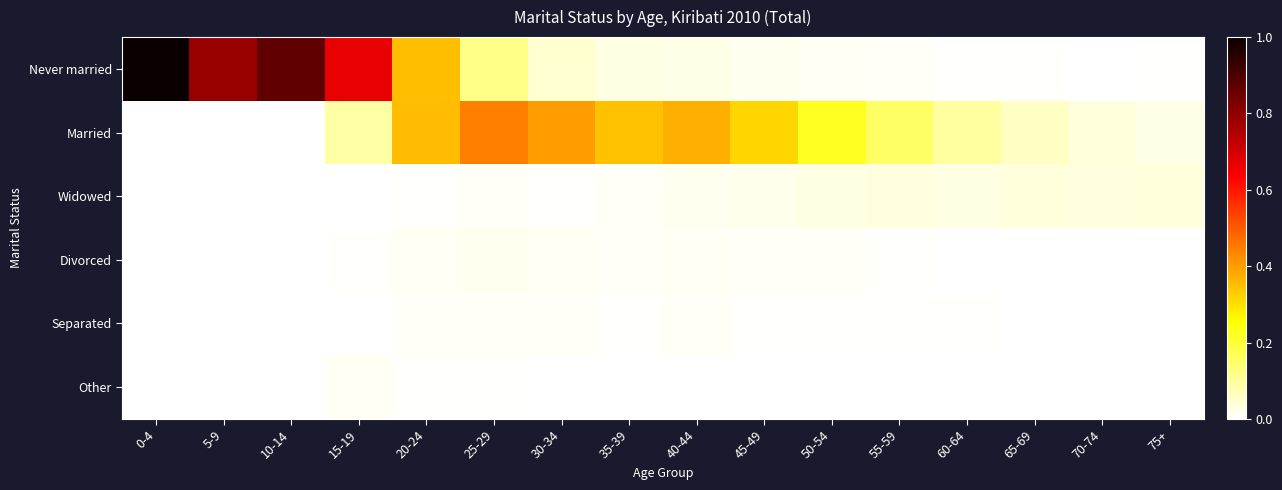

Which series has the widest spread of values?

Never married